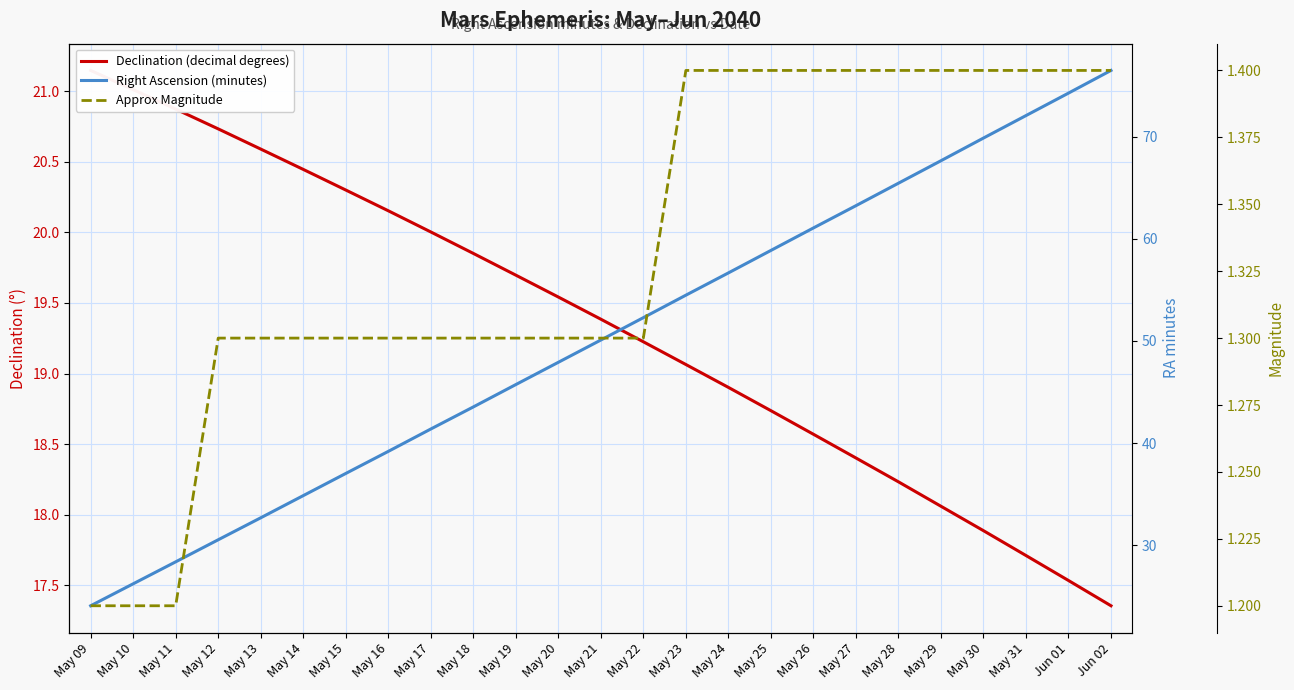

What is the maximum value shown in the chart?

76.5